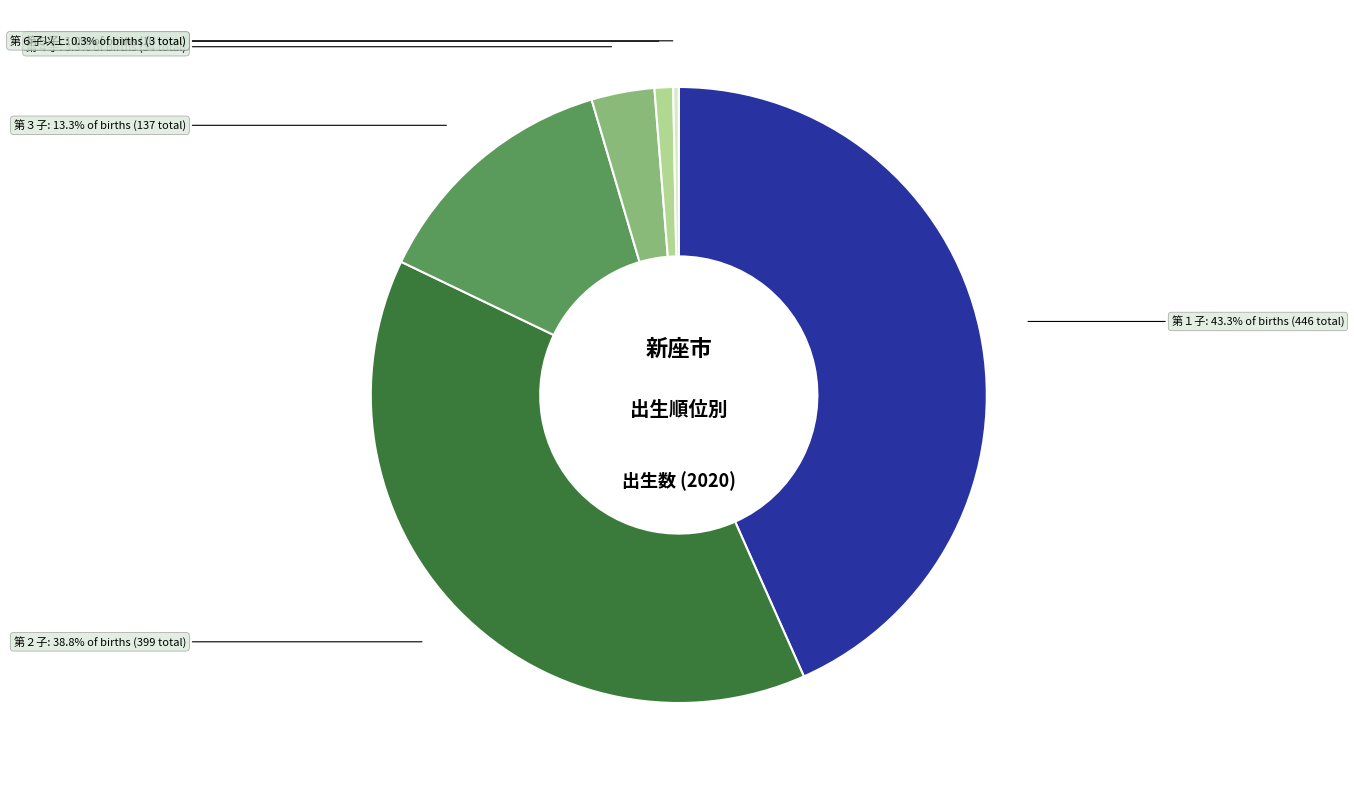

Does 第２子 account for over 50% of the chart?

No